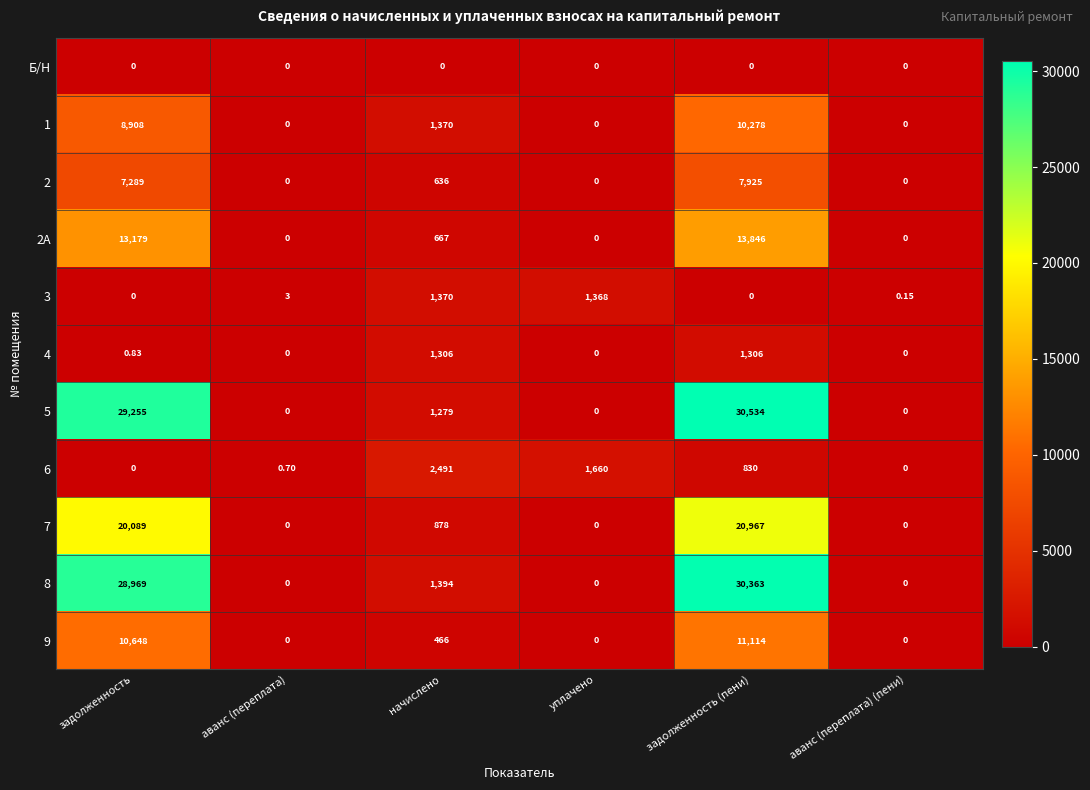

At how many categories does at least one series exceed 23341?

2